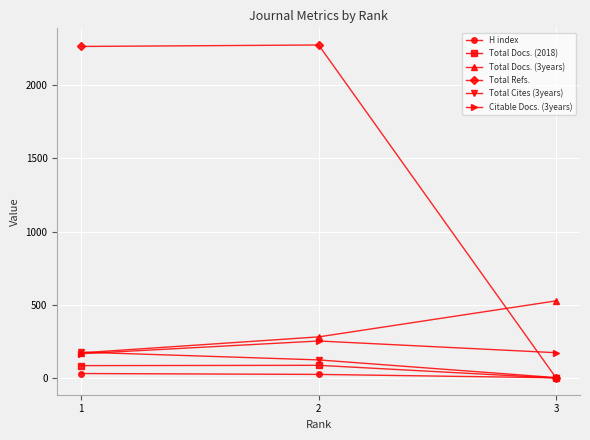

What is the maximum value shown in the chart?

2273